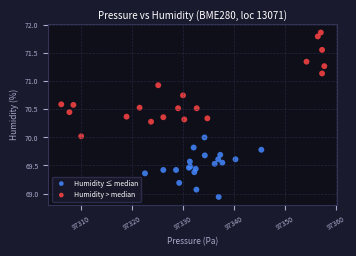

Which series reaches the maximum Y coordinate?

Humidity > median